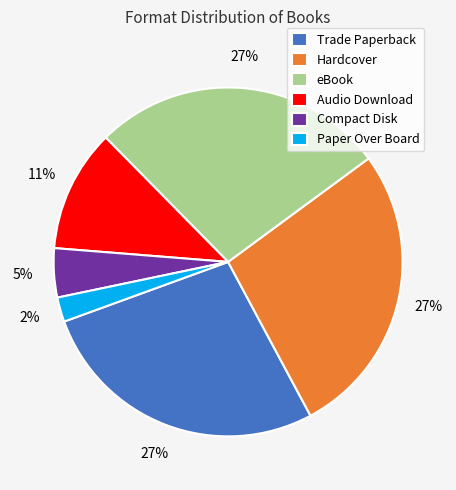

To the nearest percent, what is the difference between the Audio Download and Hardcover slice percentages?

16%